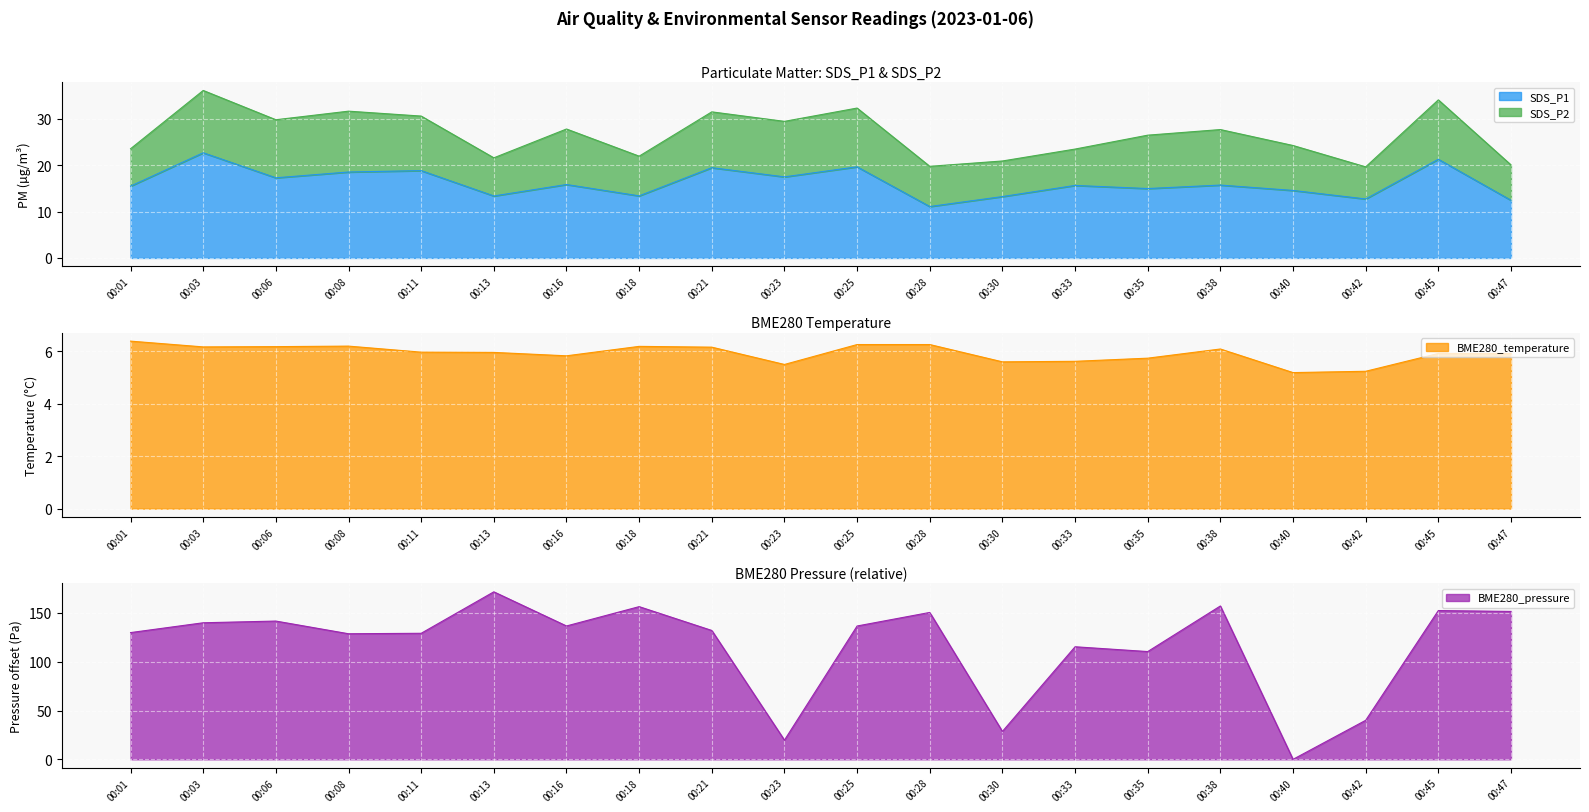

What is the difference between the maximum and minimum values in the BME280_temperature series?

1.2